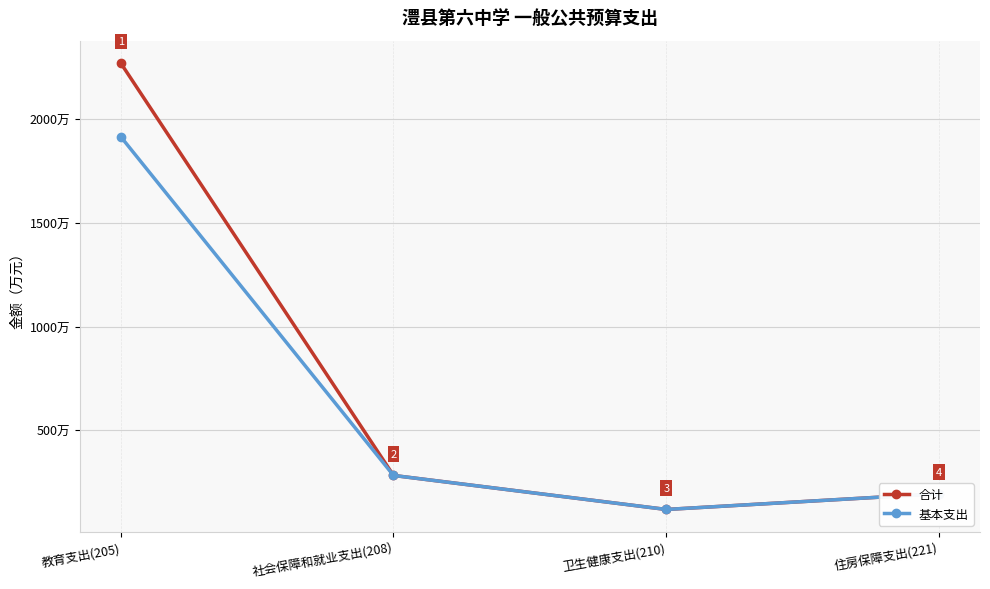

At which category is the sum across all series the highest?

教育支出(205)